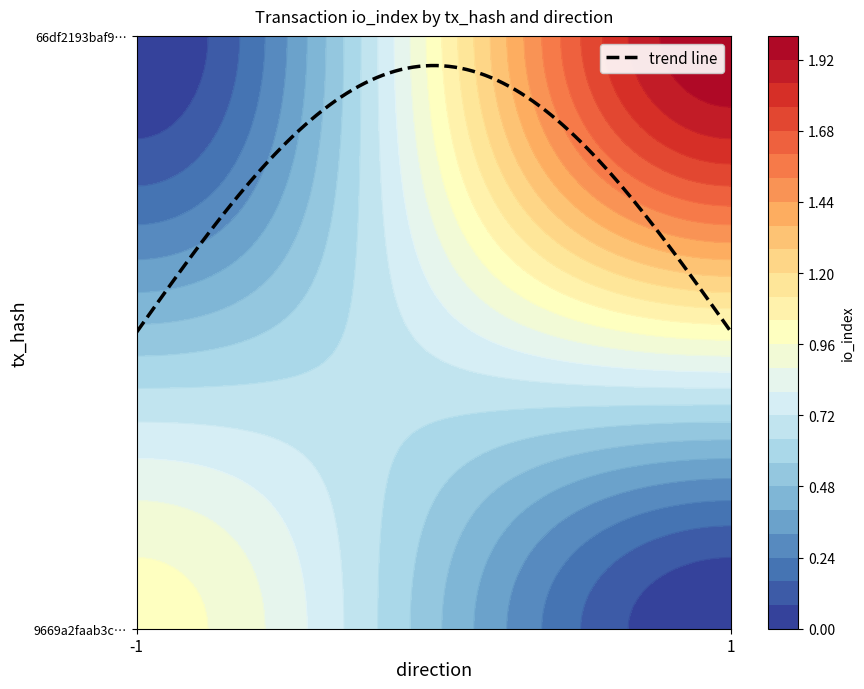

True or false: 66df2193baf951ab3ab6dc266ad6dd0918a7c75 has a value of 1 at direction.

False